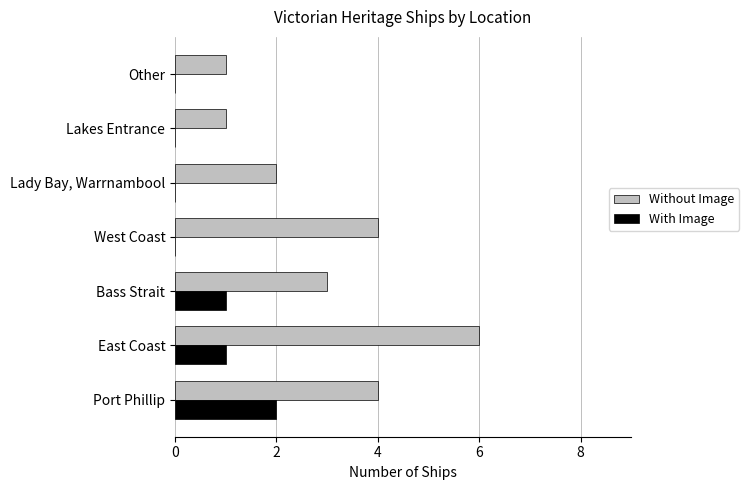

Between Bass Strait and Lakes Entrance, which series saw the biggest shift?

Without Image